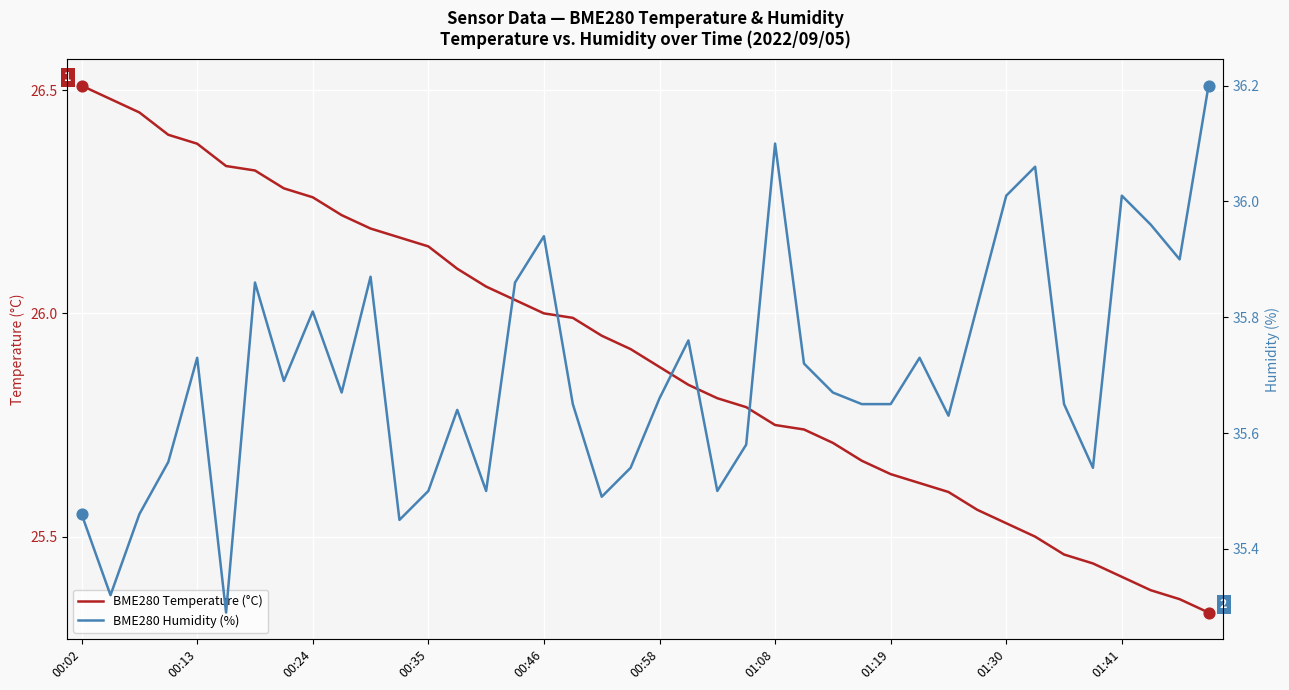

At which label does BME280 Temperature (°C) reach its peak?

00:02